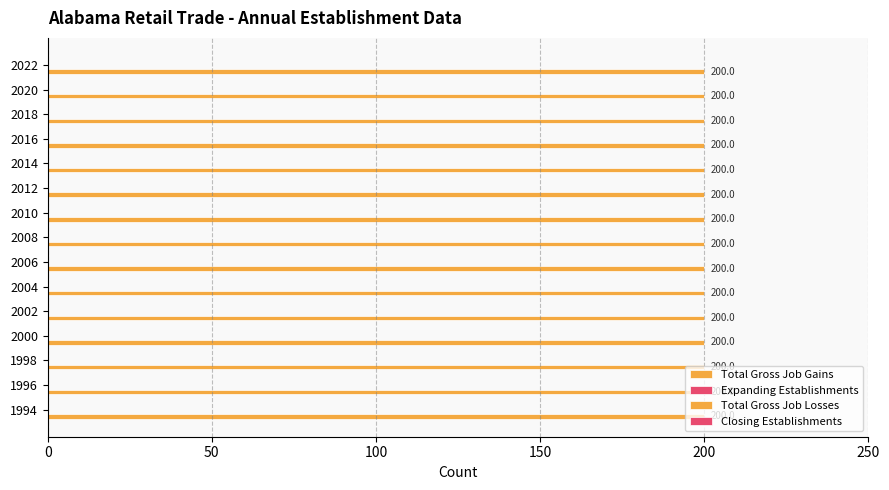

Is it true that Closing Establishments equals 0 at 1996?

True